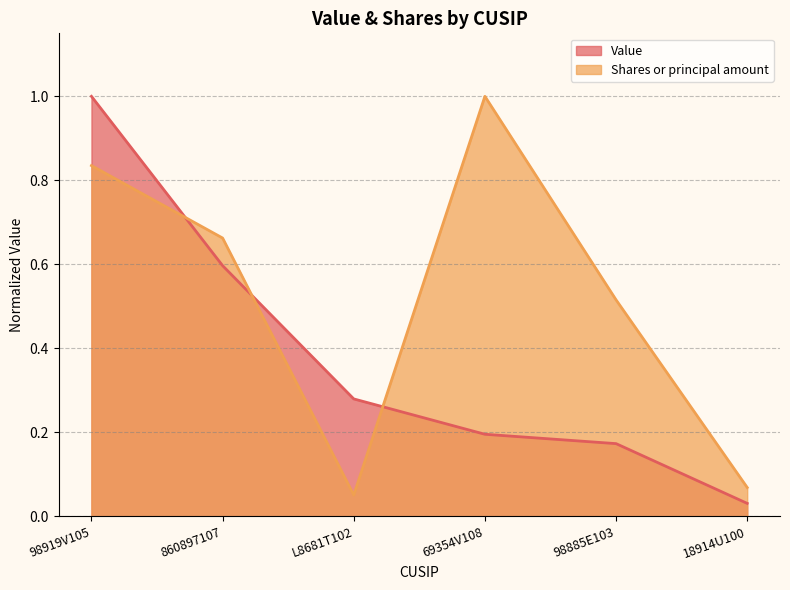

At which category is the sum across all series the highest?

98919V105